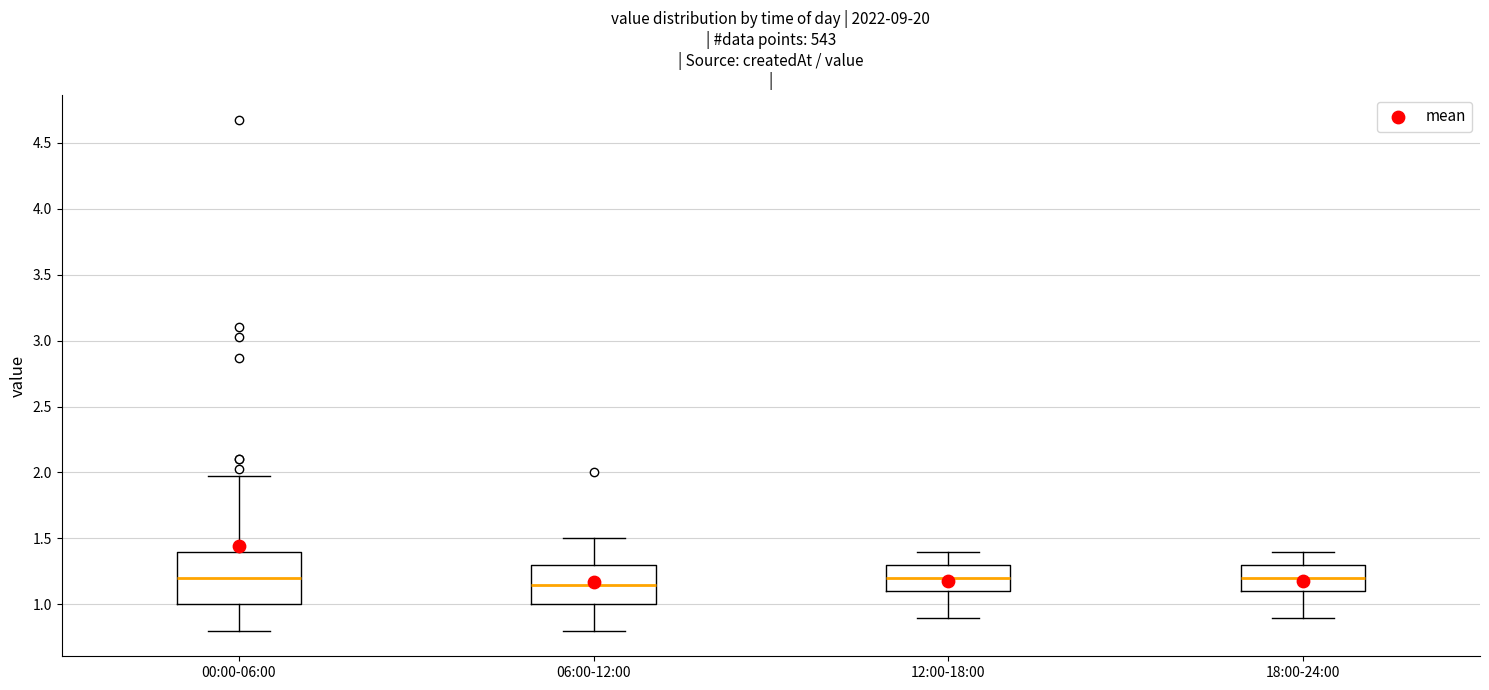

Reading left to right, read every box against the y-axis: the position of its median line, the range the box covers, and the ends of its whiskers. The values are not printed on the chart, so give them approximately, as read against the axis.

00:00-06:00: median 1.20, box 1.00 to 1.40, whiskers 0.80 to 1.95
06:00-12:00: median 1.15, box 1.00 to 1.30, whiskers 0.80 to 1.50
12:00-18:00: median 1.20, box 1.10 to 1.30, whiskers 0.90 to 1.40
18:00-24:00: median 1.20, box 1.10 to 1.30, whiskers 0.90 to 1.40